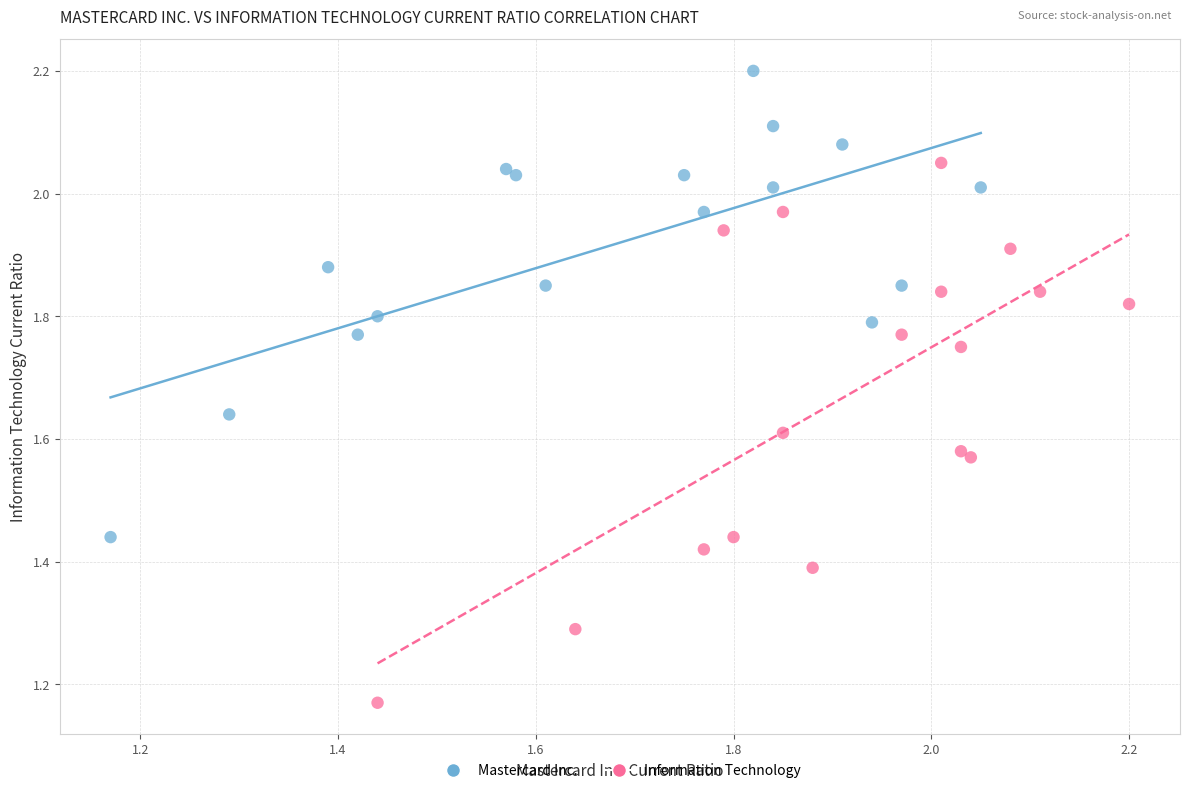

Which series has the widest spread of Y values?

Information Technology